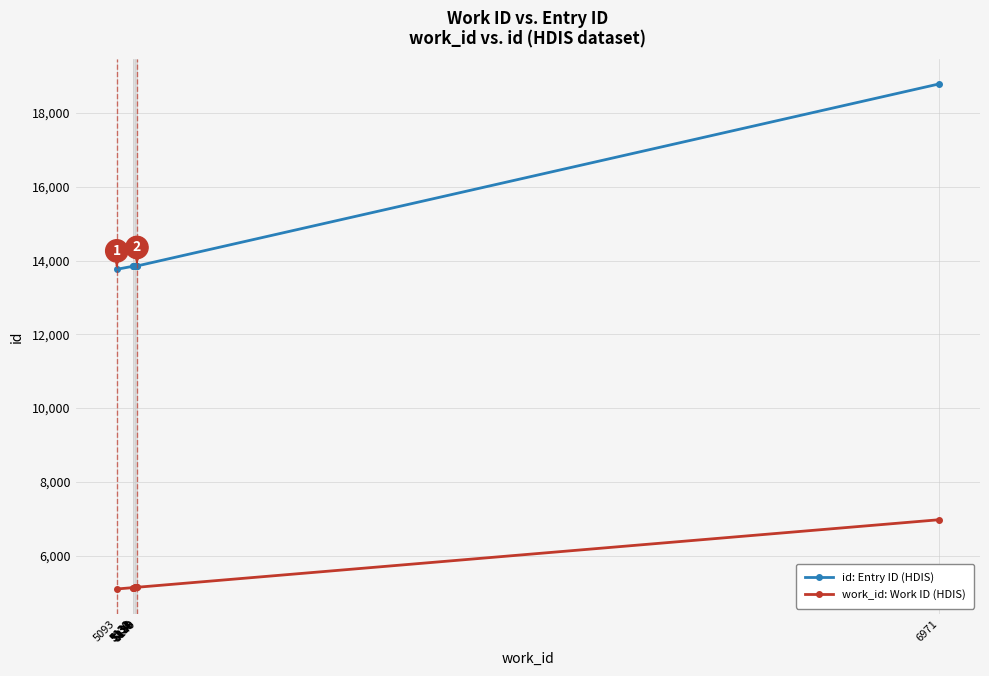

True or false: work_id: Work ID (HDIS) and id: Entry ID (HDIS) cross at least once.

False